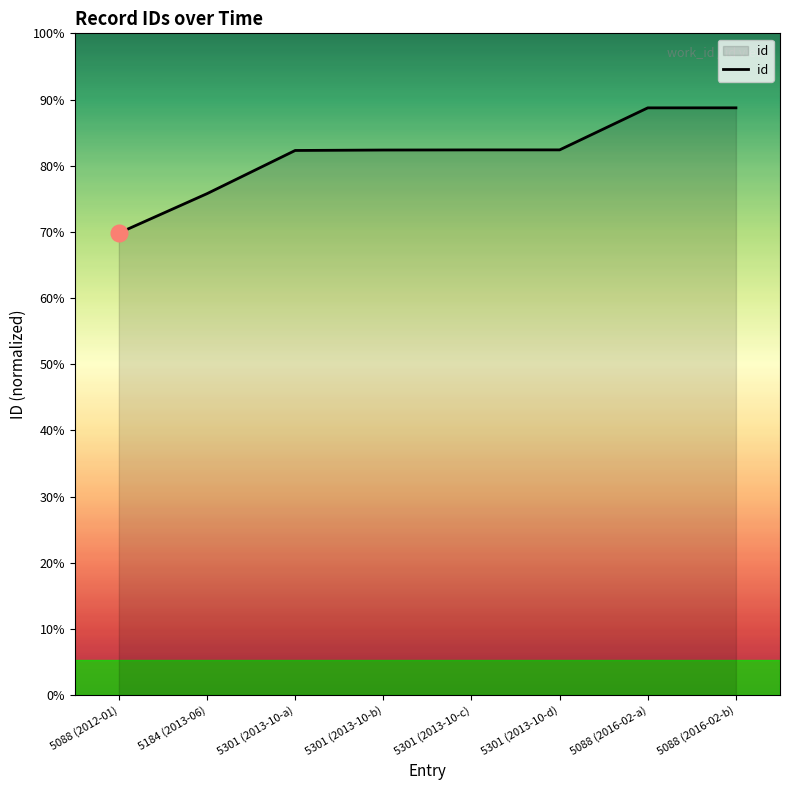

True or false: the data shows 23063 at 5301 (2013-10-b).

True